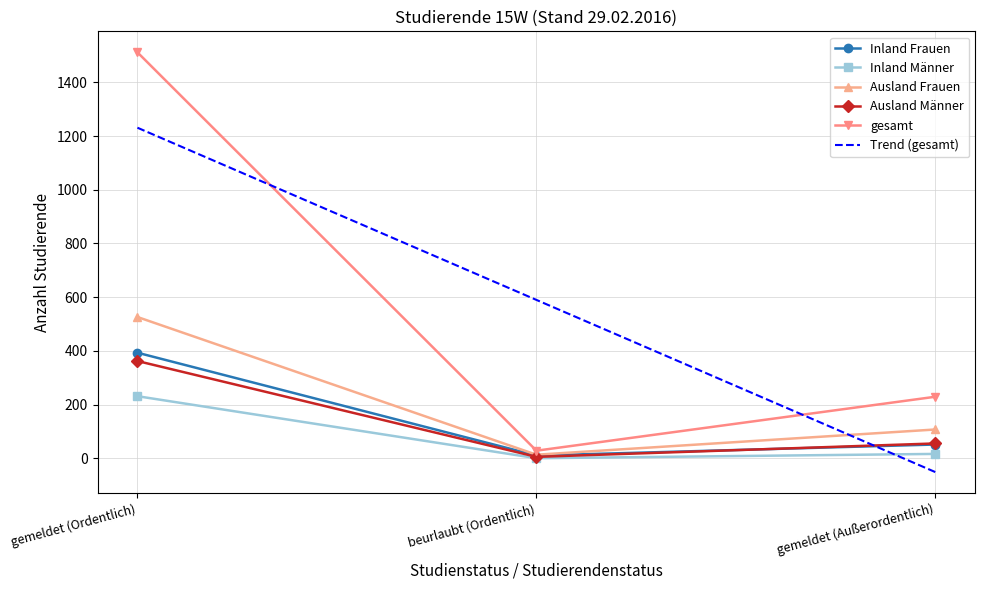

What position from the right is gemeldet (Ordentlich)?

3